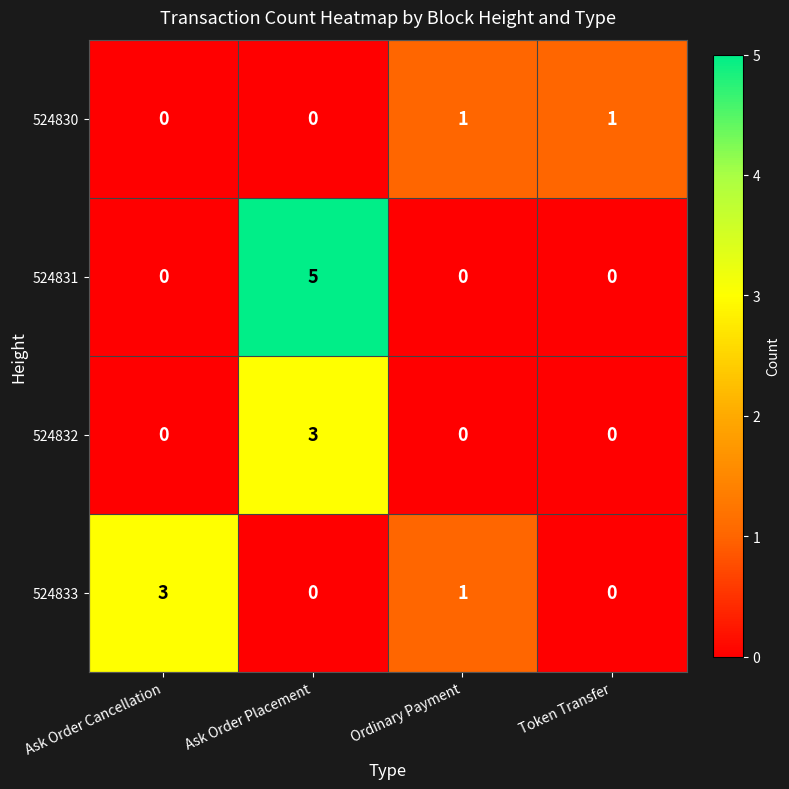

How many series are shown in this chart?

4